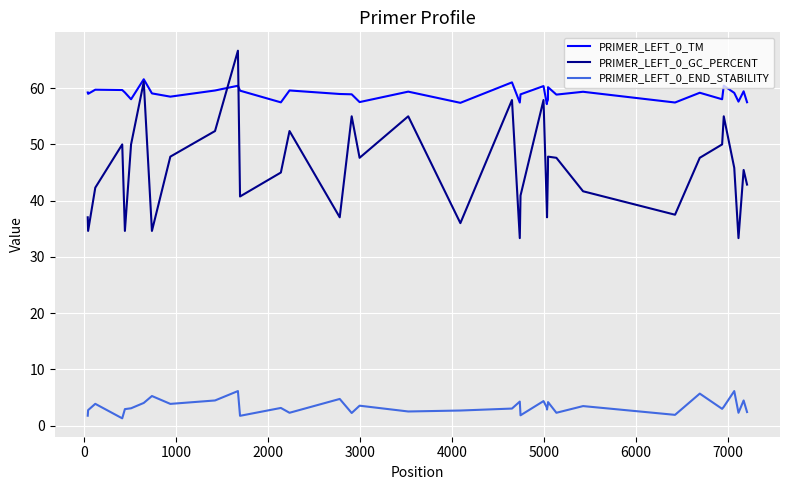

Which series has the widest spread of values?

PRIMER_LEFT_0_GC_PERCENT